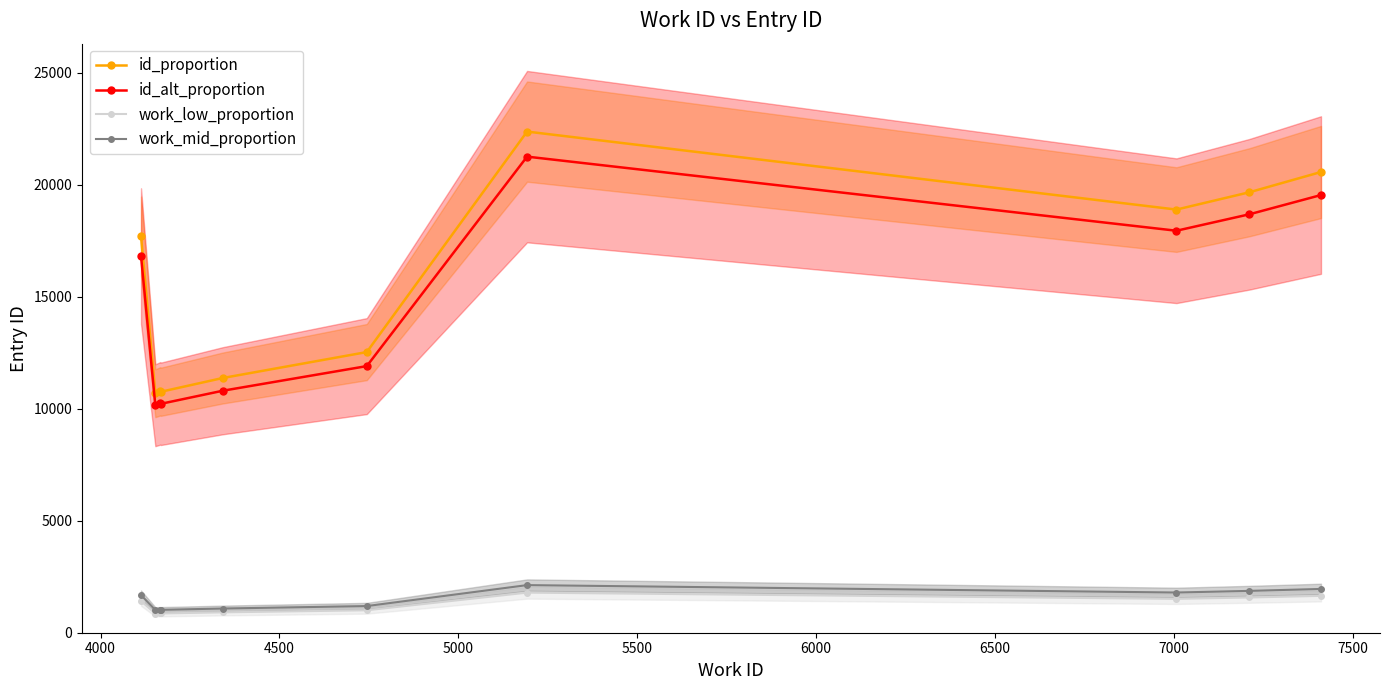

List the series in order of their peak value, highest first.

id_proportion, id_alt_proportion, work_mid_proportion, work_low_proportion